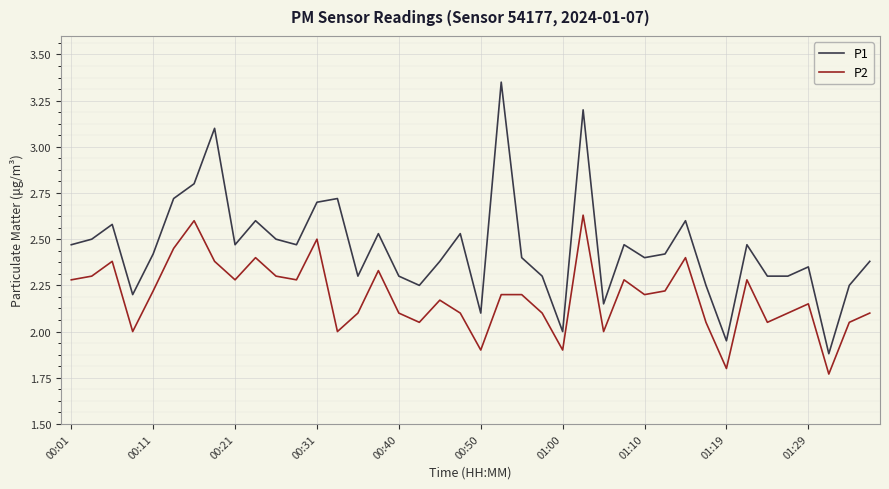

What is the difference between the maximum and minimum values in the P1 series?

1.5